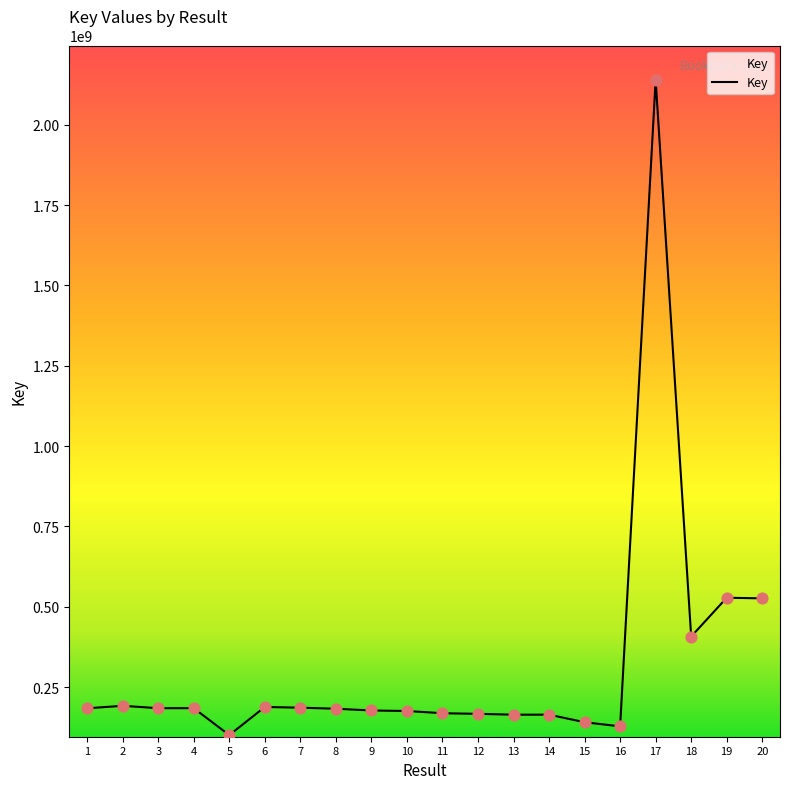

What is the change in value from 4 to 20?

+341857391